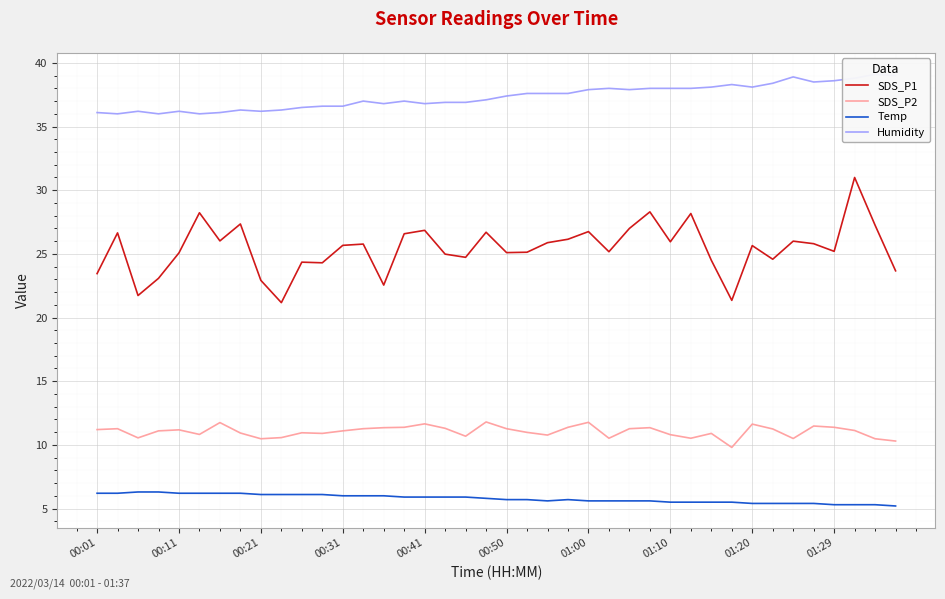

Where is SDS_P1 nearest to the value 26?

34